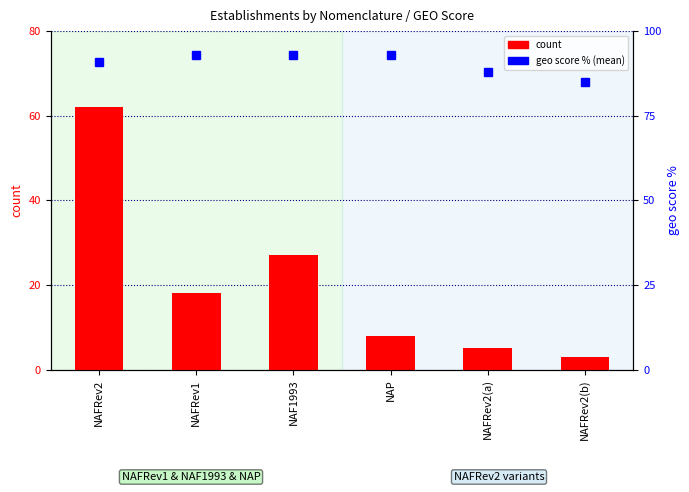

What is the difference between the second highest and second lowest values in the geo_score % series?

5